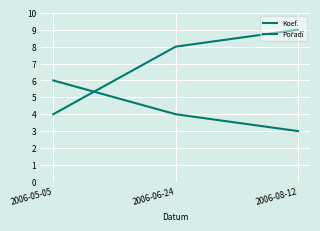

How many lines are shown in the chart?

2